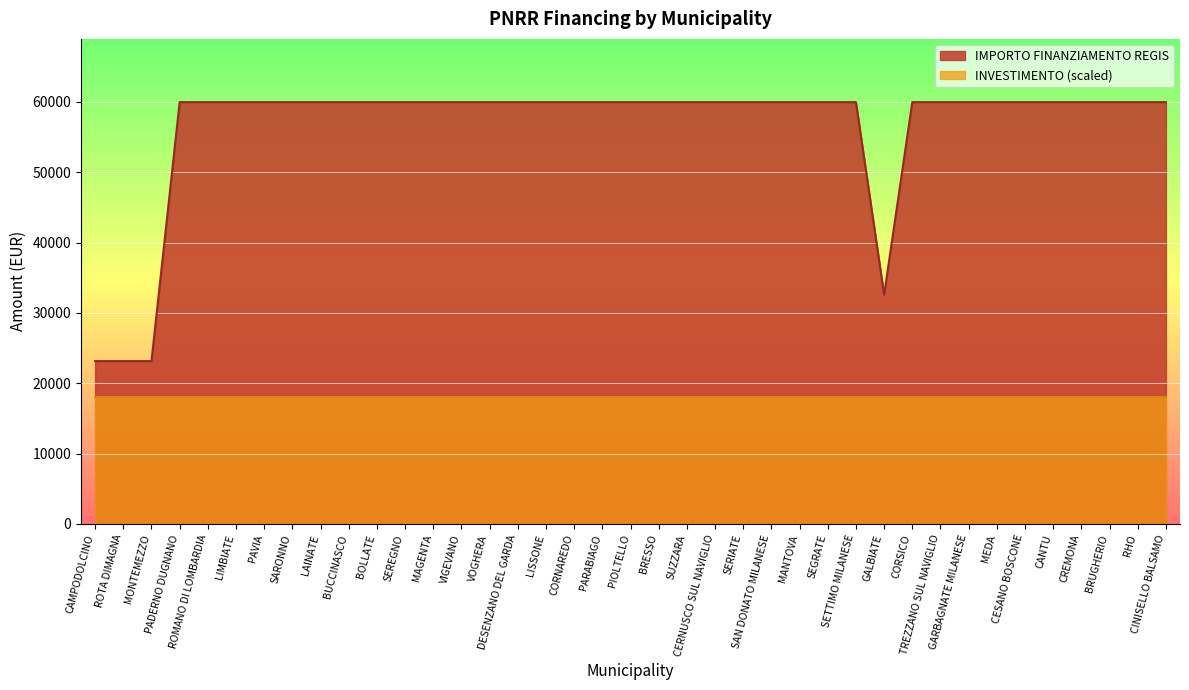

What is the label of the 12th point from the left?

SEREGNO